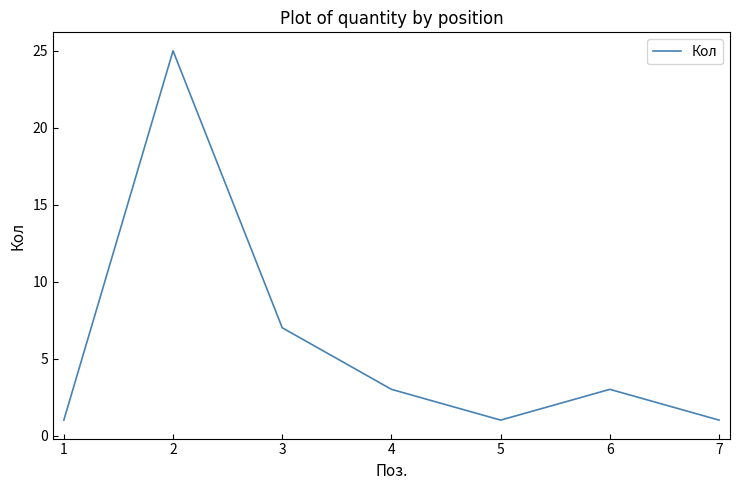

What is the difference between the second highest and minimum values?

6